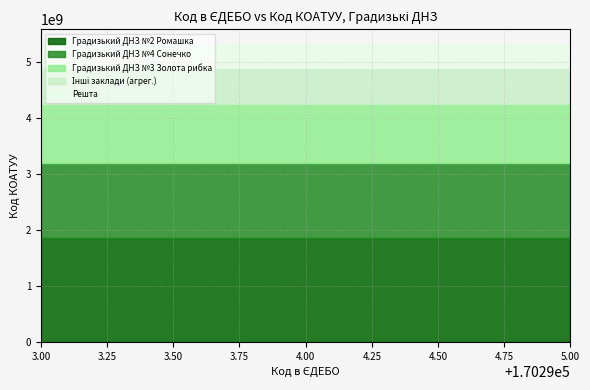

What is the maximum value for Градизький ДНЗ №2 Ромашка?

1862229390